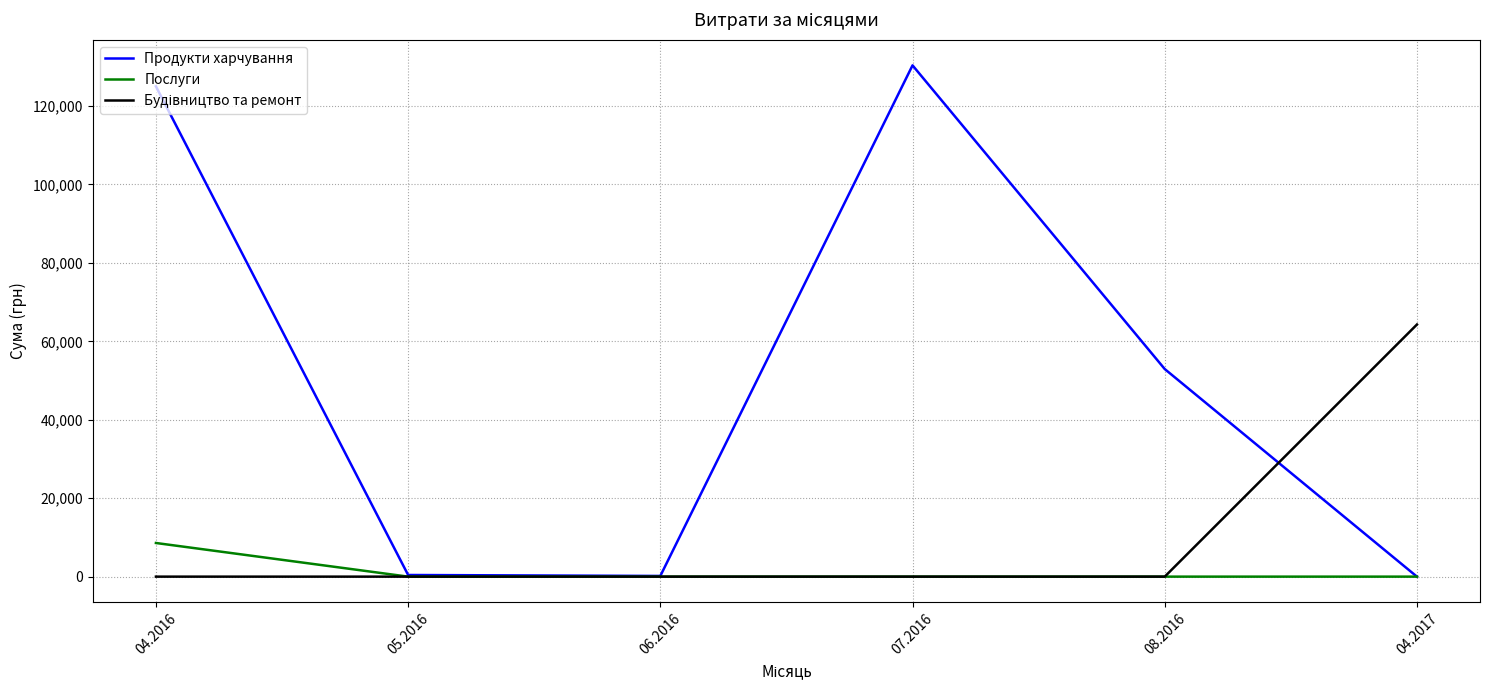

In Продукти харчування, how many points are lower than both neighbors (excluding endpoints)?

1